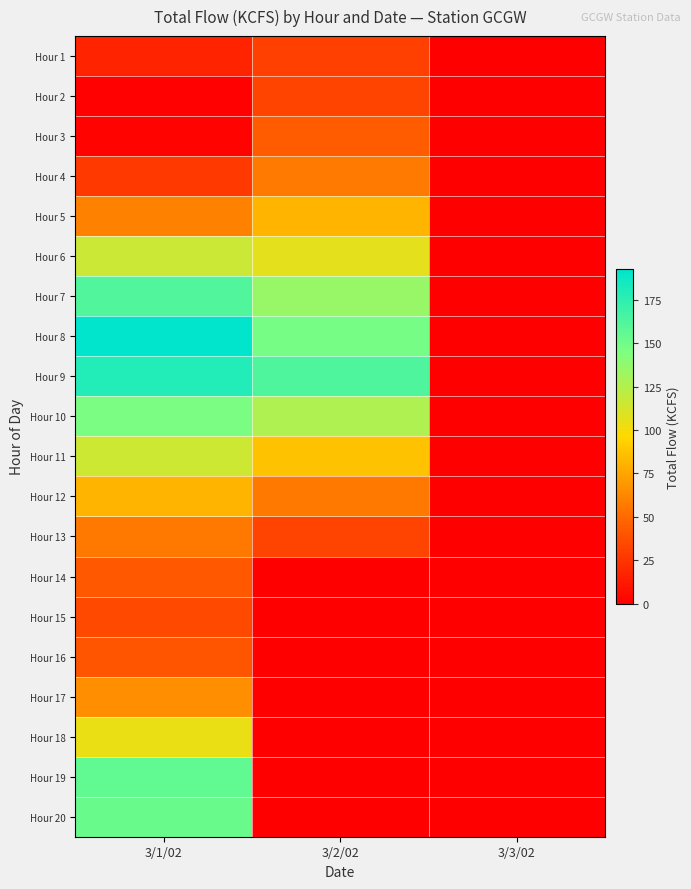

Which series changed the most between 3/1/02 and 3/3/02?

Hour 8